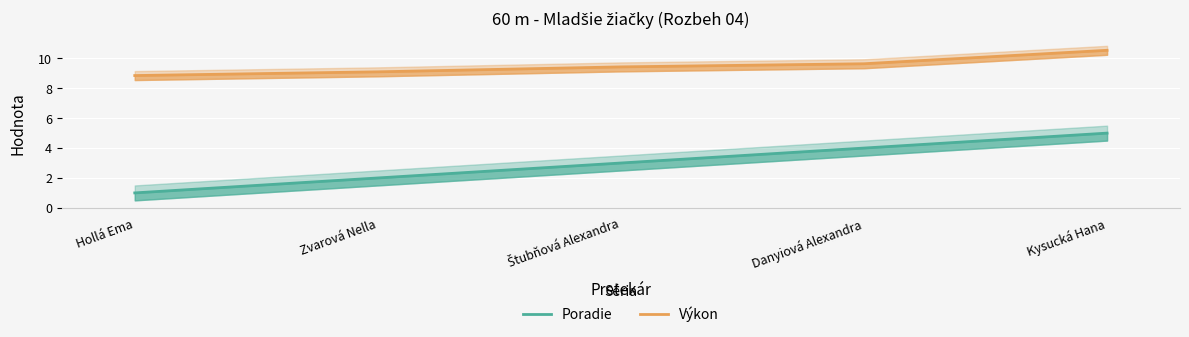

Rank the categories by Výkon value from lowest to highest.

Hollá Ema, Zvarová Nella, Štubňová Alexandra, Danyiová Alexandra, Kysucká Hana